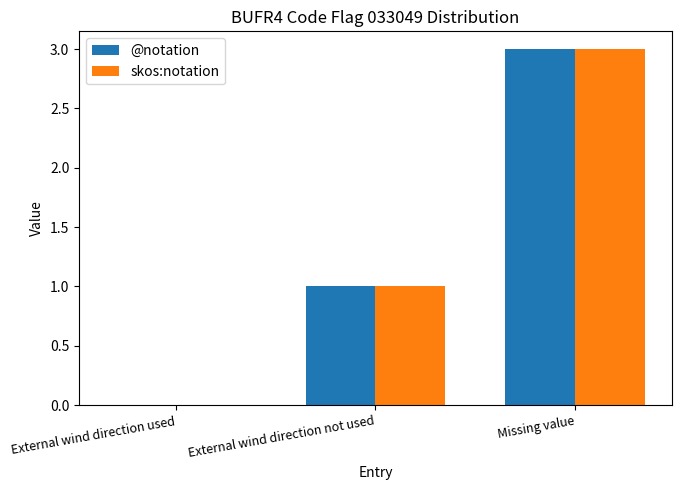

Where is @notation nearest to the value 1?

External wind direction not used